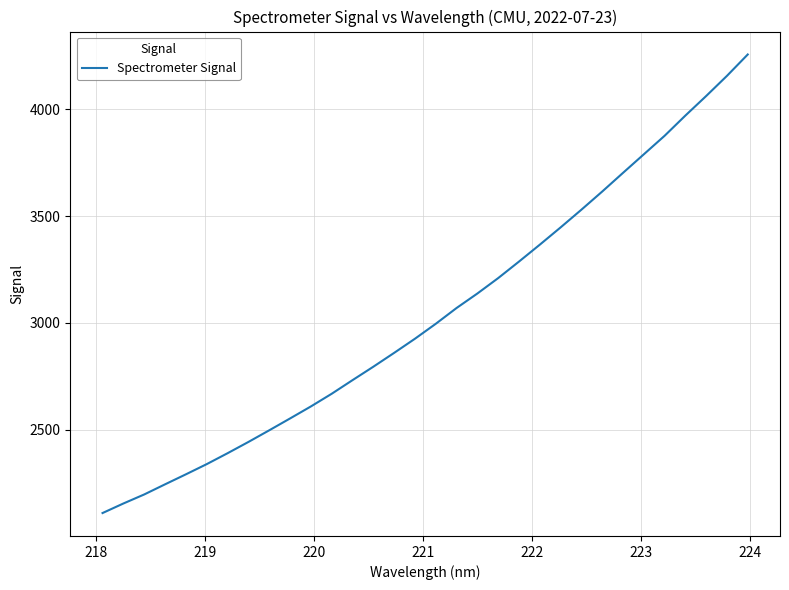

What is the smallest value displayed?

2109.9